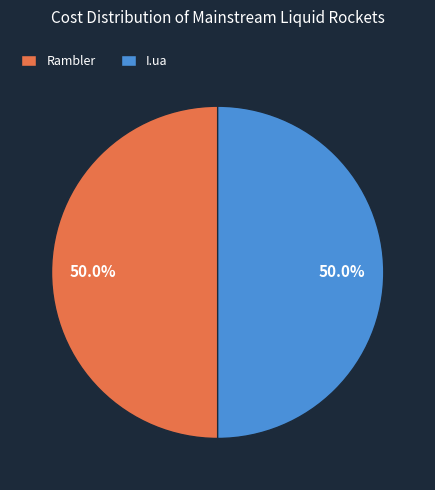

What is the ratio of the value at I.ua to the value at Rambler?

1.0